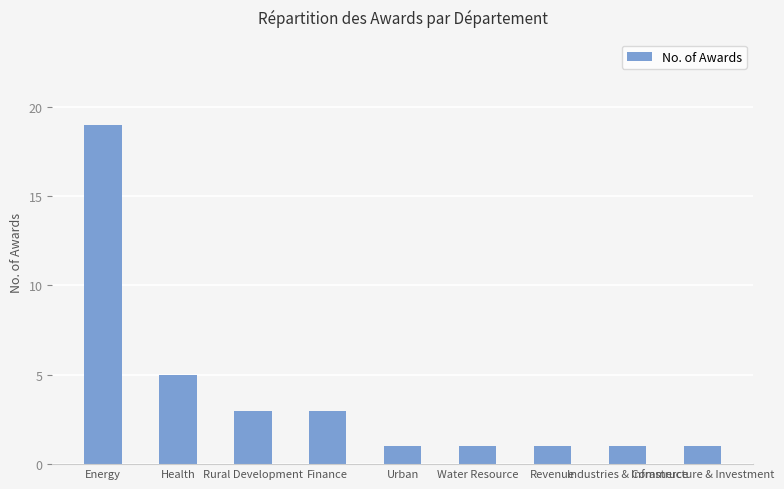

Count the number of data series in this chart.

1